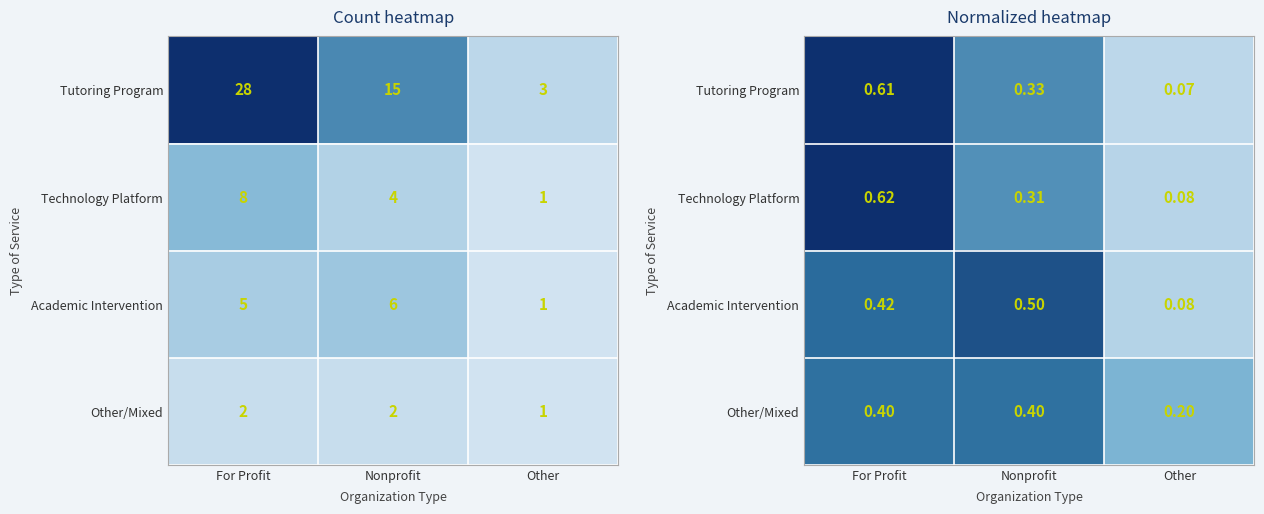

Between For Profit and Nonprofit, which series saw the biggest shift?

Technology Platform